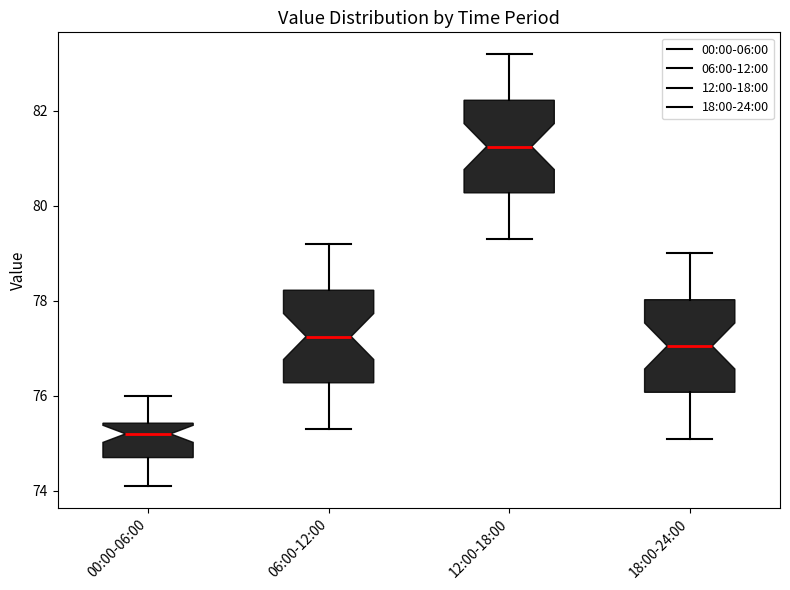

Reading left to right, read every box against the y-axis: the position of its median line, the range the box covers, and the ends of its whiskers. The values are not printed on the chart, so give them approximately, as read against the axis.

00:00-06:00: median 75.2, box 74.8 to 75.4, whiskers 74.2 to 76.0
06:00-12:00: median 77.2, box 76.2 to 78.2, whiskers 75.4 to 79.2
12:00-18:00: median 81.2, box 80.2 to 82.2, whiskers 79.4 to 83.2
18:00-24:00: median 77.0, box 76.0 to 78.0, whiskers 75.2 to 79.0